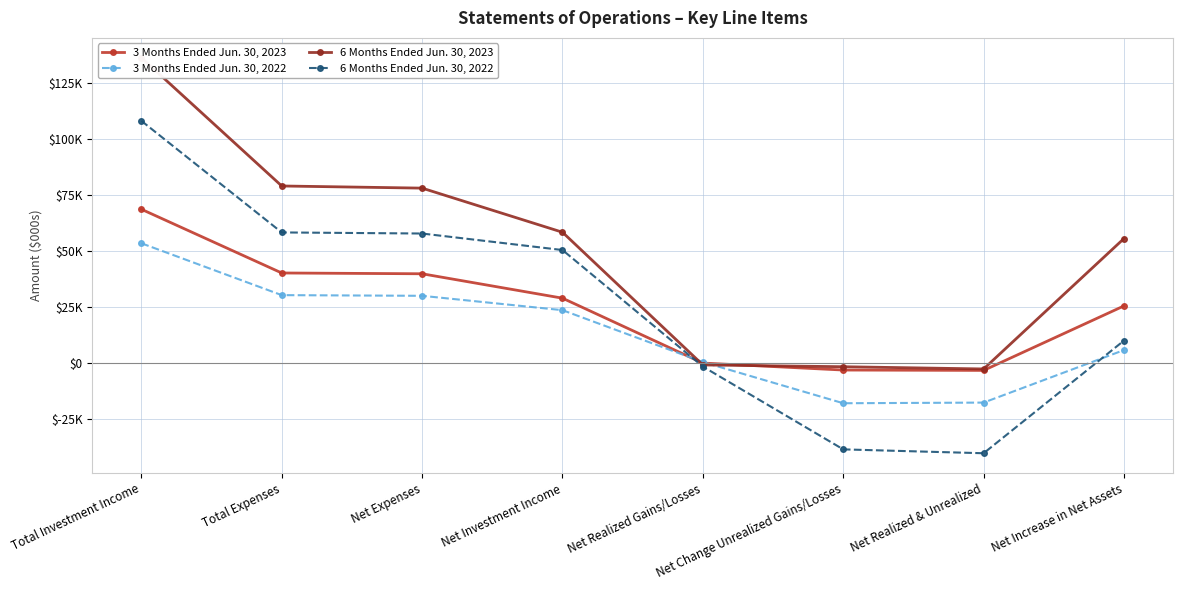

True or false: 3 Months Ended Jun. 30, 2023 and 3 Months Ended Jun. 30, 2022 intersect in this chart.

True